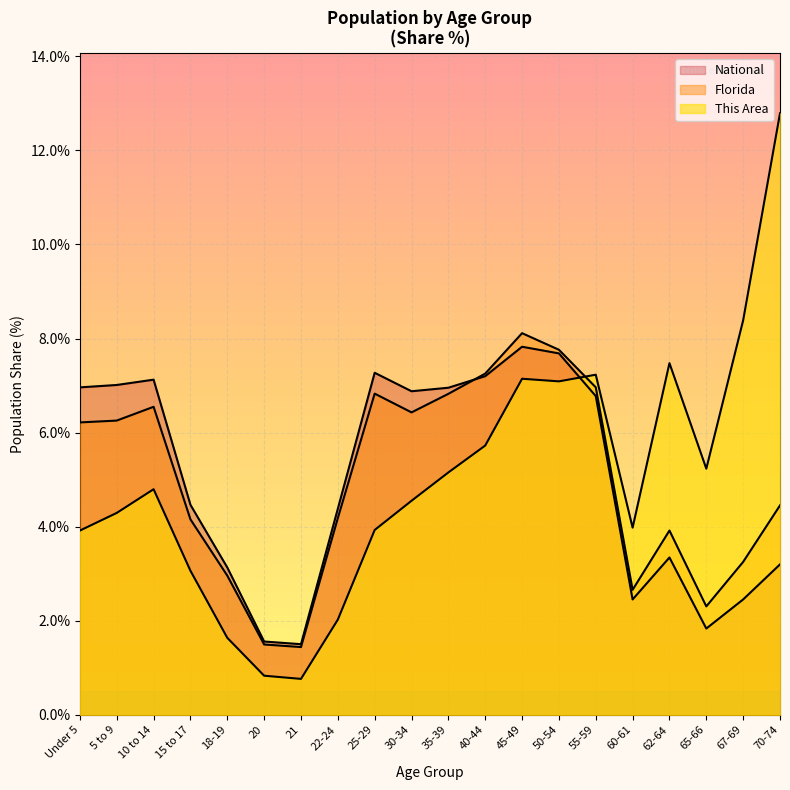

Where do Florida and This Area first cross each other?

50-54 and 55-59